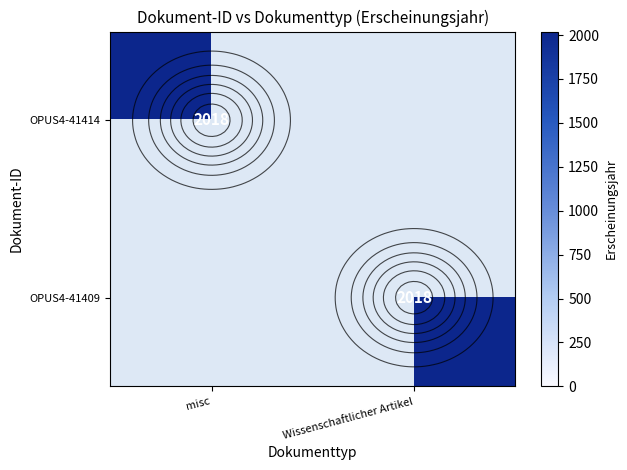

True or false: OPUS4-41414 has a value of 691 at misc.

False